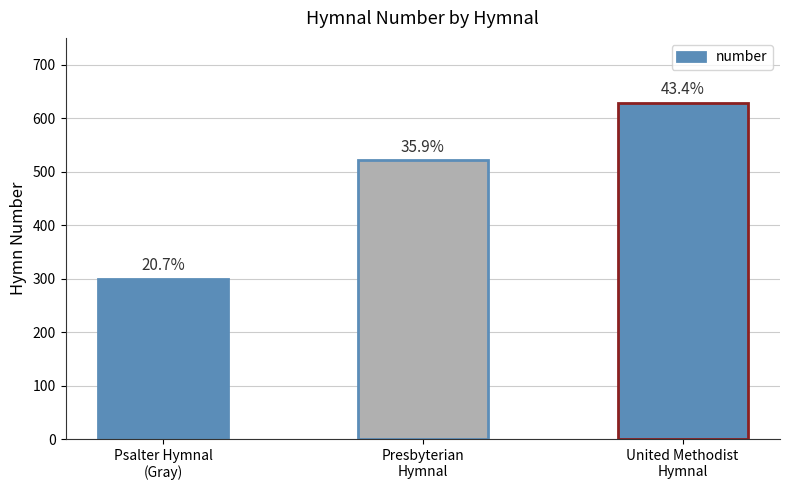

Approximately how many times larger is the value at Psalter Hymnal
(Gray) compared to Presbyterian
Hymnal?

0.6